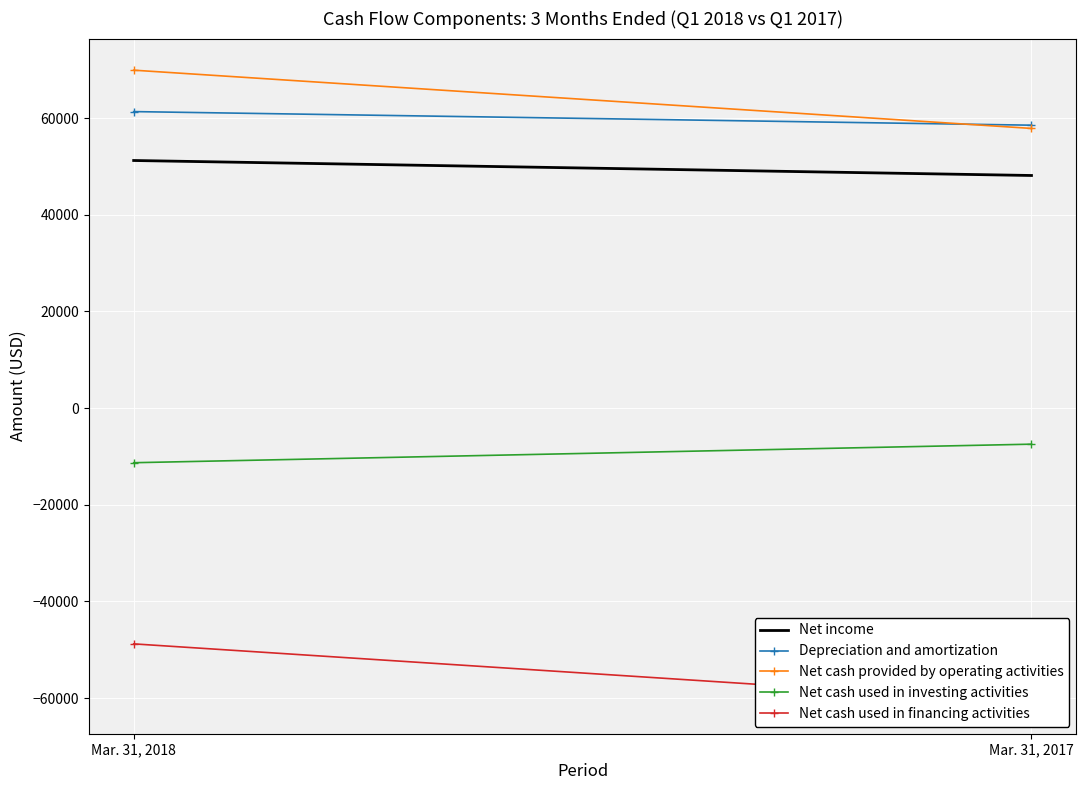

What is the lowest value of the Net cash used in investing activities series?

-11299